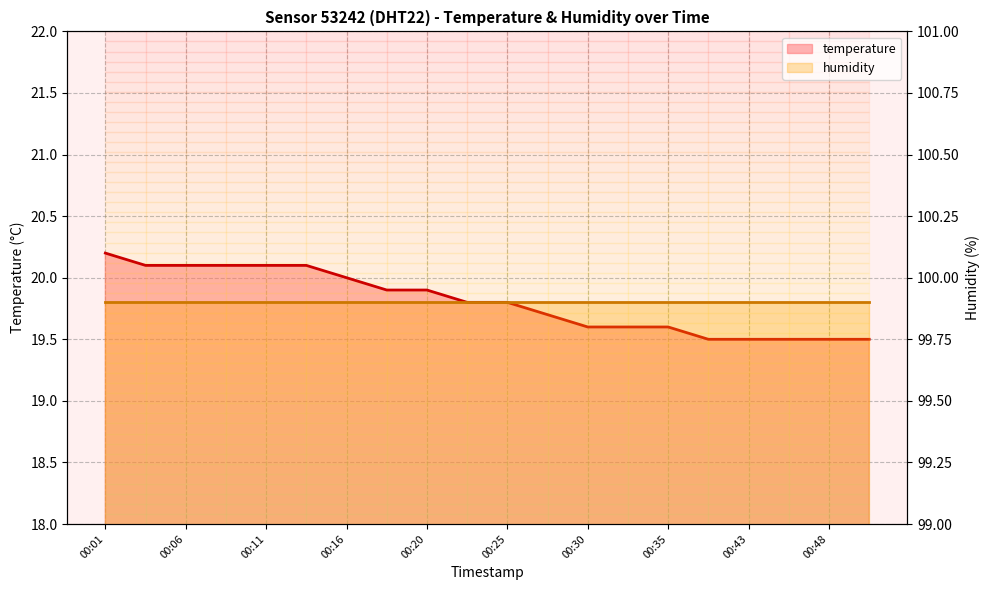

What is the sum of all values?

396.1